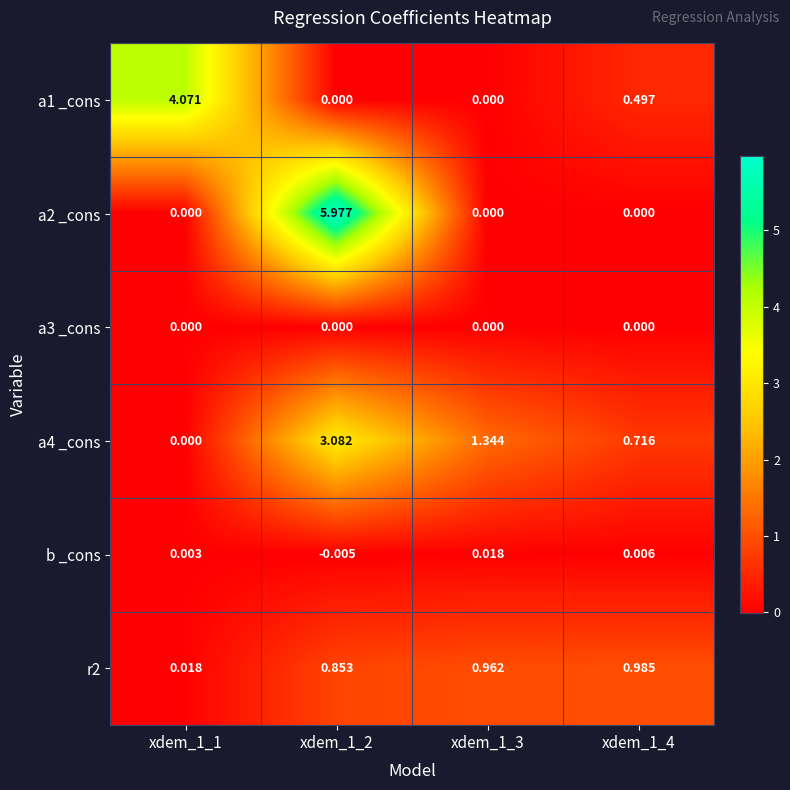

Is the value of a4 _cons at xdem_1_3 greater than the value of r2 at xdem_1_2?

Yes